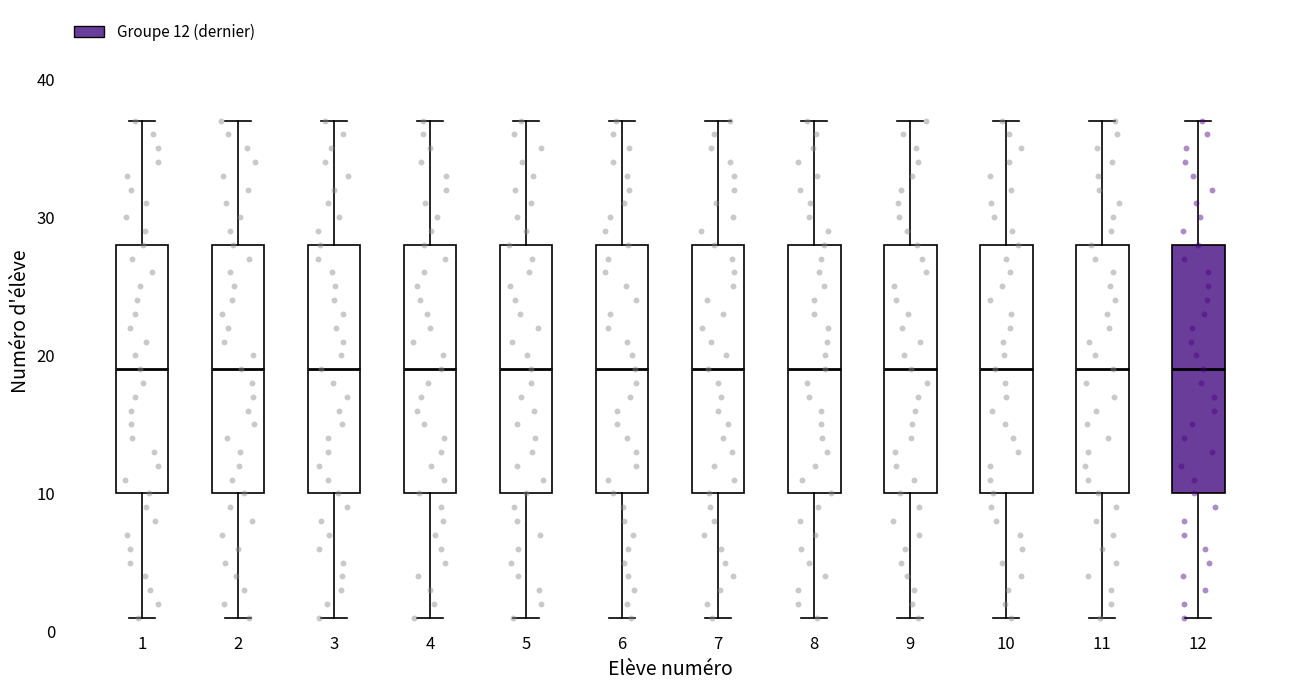

Where is the lower edge of the box at x = 12 on the y-axis? The values are not printed on the chart, so give them approximately, as read against the axis.

10